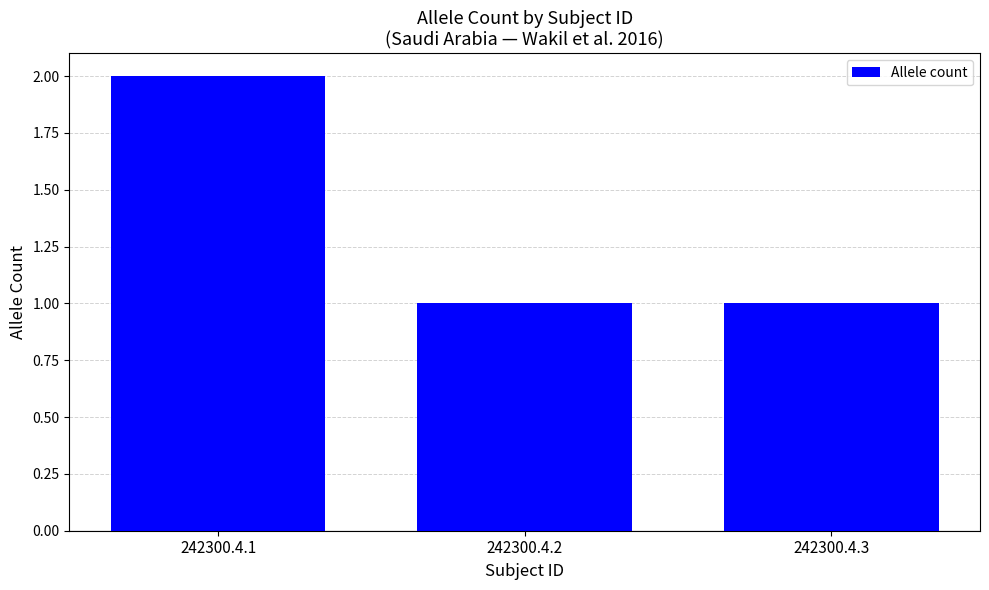

What is the smallest value displayed?

1